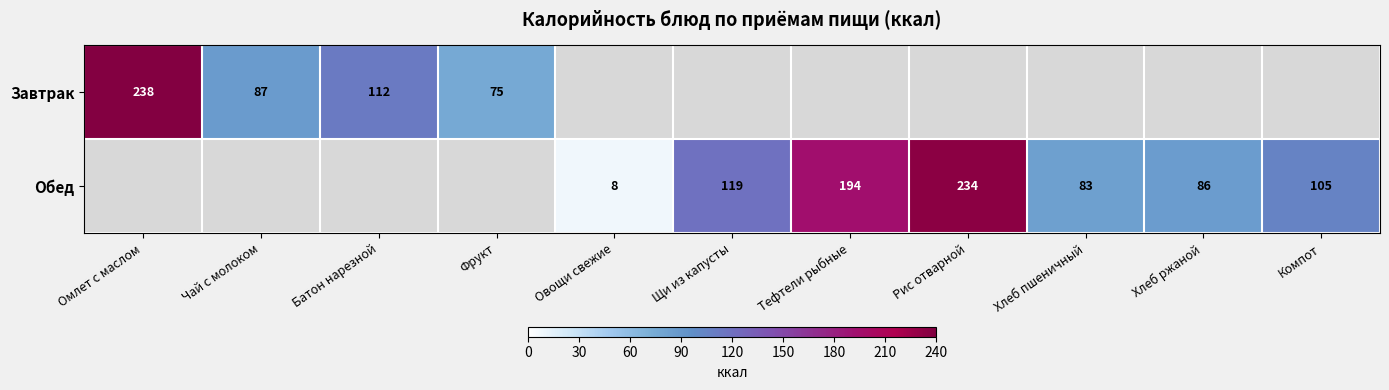

Is the value of Завтрак at Фрукт greater than the value of Обед at Щи из капусты?

No